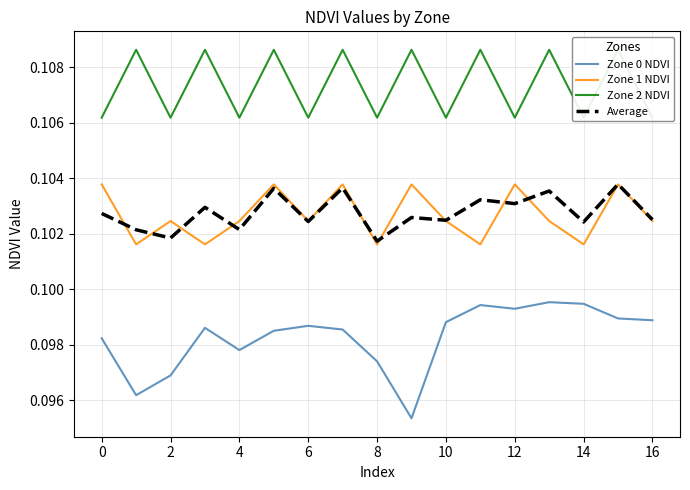

True or false: Zone 0 NDVI and Zone 1 NDVI cross at least once.

False